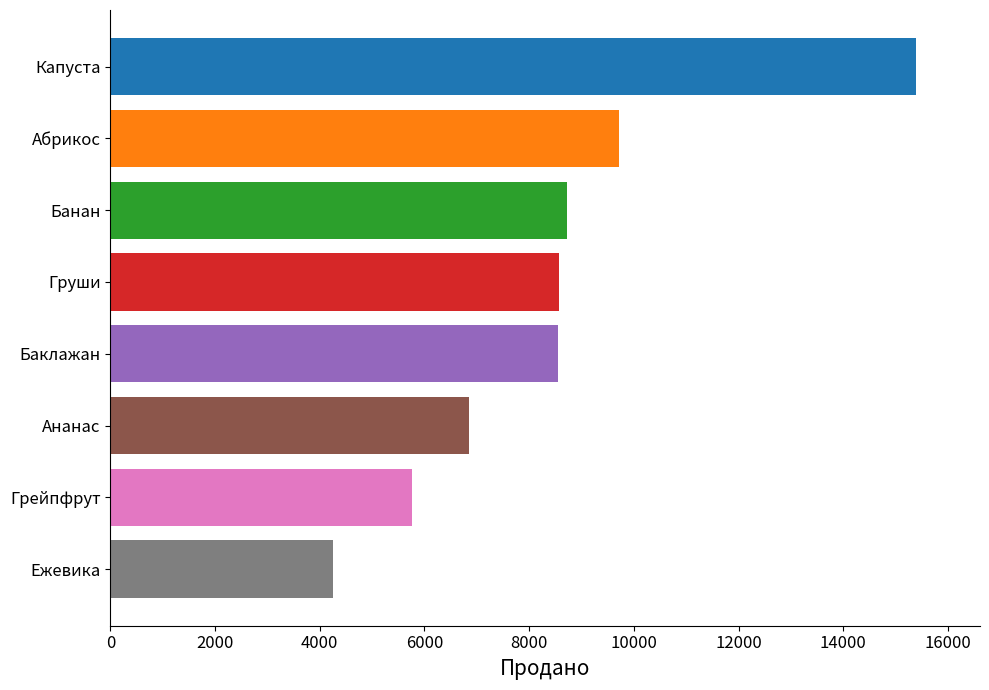

What is the label of the 4th bar from the bottom?

Баклажан